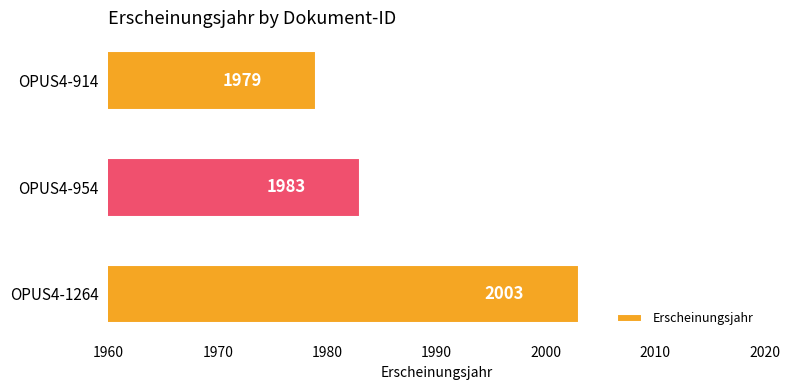

Does the chart contain any negative values?

No